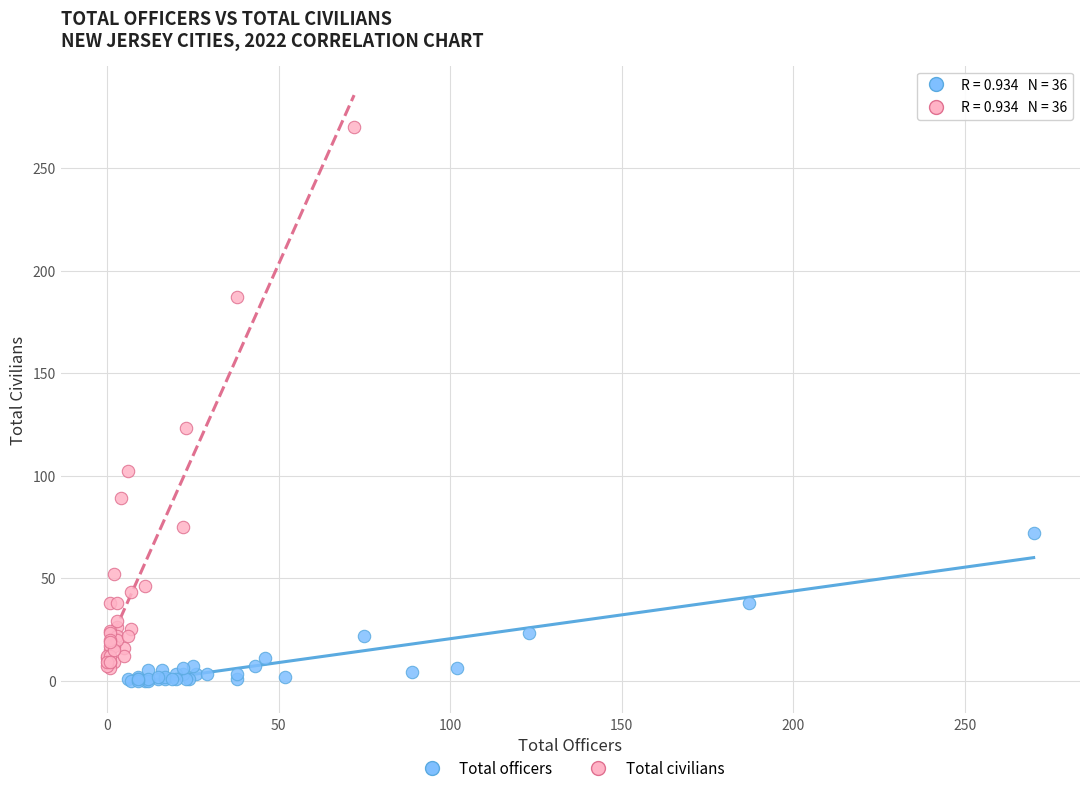

Which series has the largest Y range (max minus min)?

Total civilians